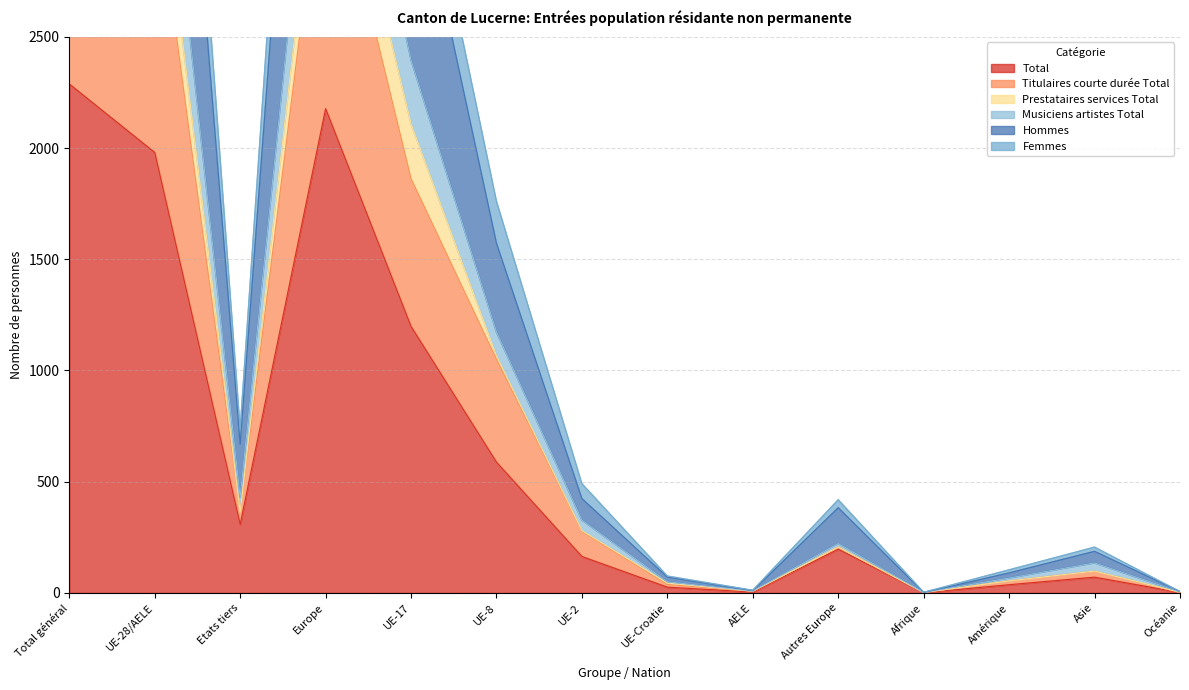

The Total series shows 197 at Autres Europe. True or false?

True